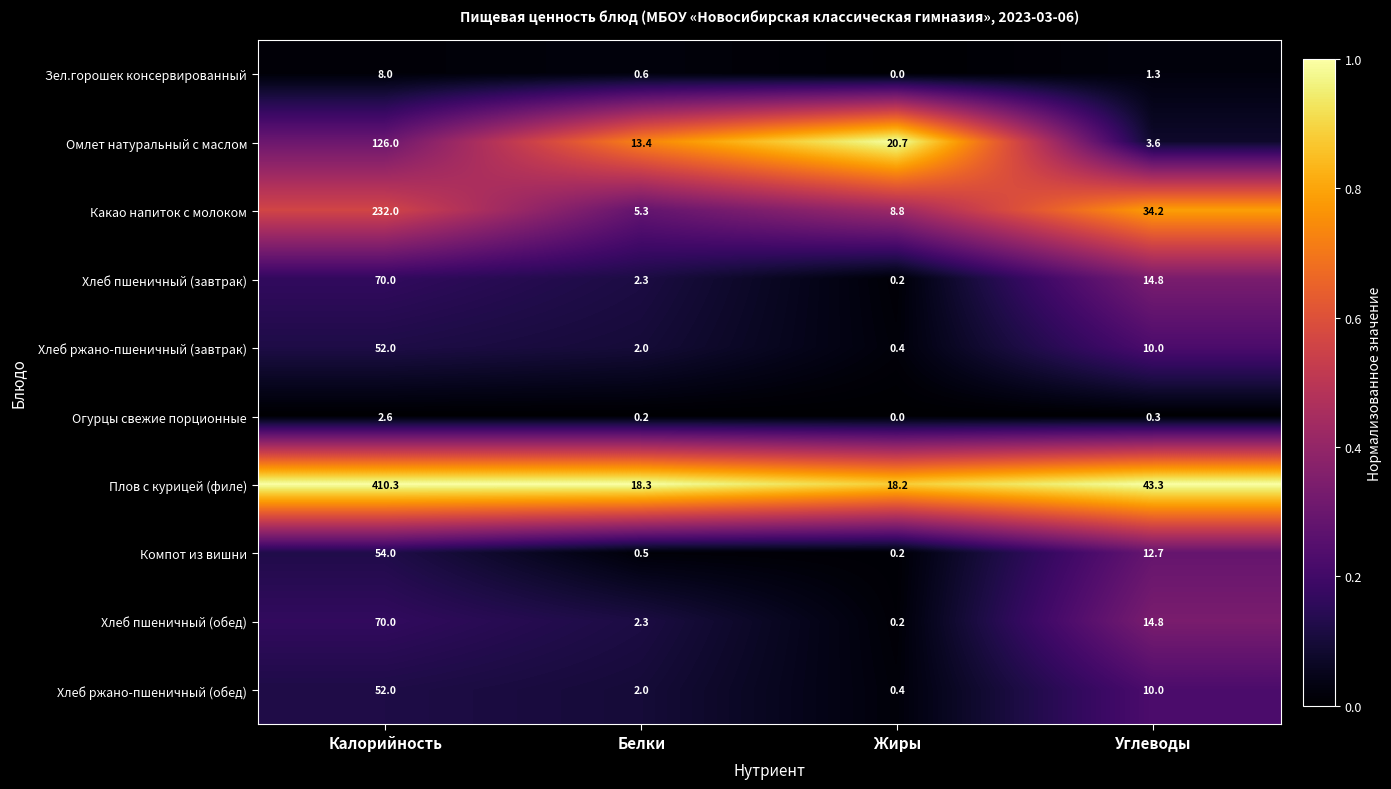

Is the value of Какао напиток с молоком at Жиры greater than the value of Огурцы свежие порционные at Углеводы?

Yes